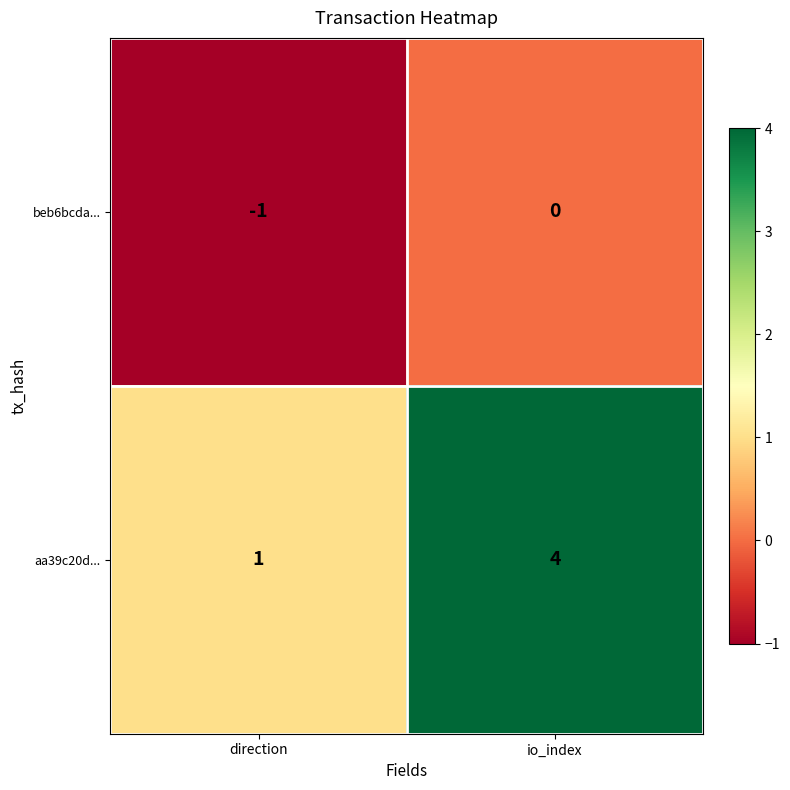

The aa39c20d... series shows 1 at direction. True or false?

True